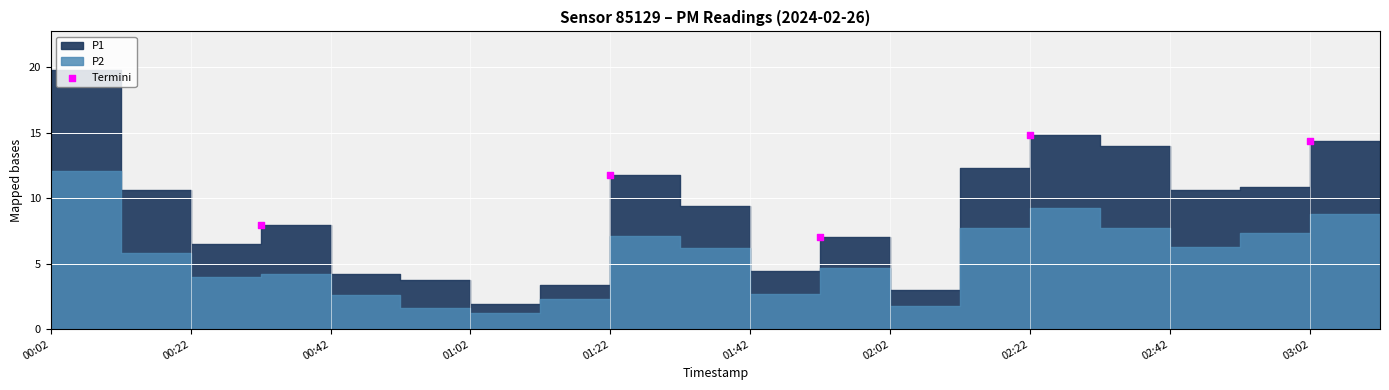

What Y value in the scatter plot is closest to 10?

11.8